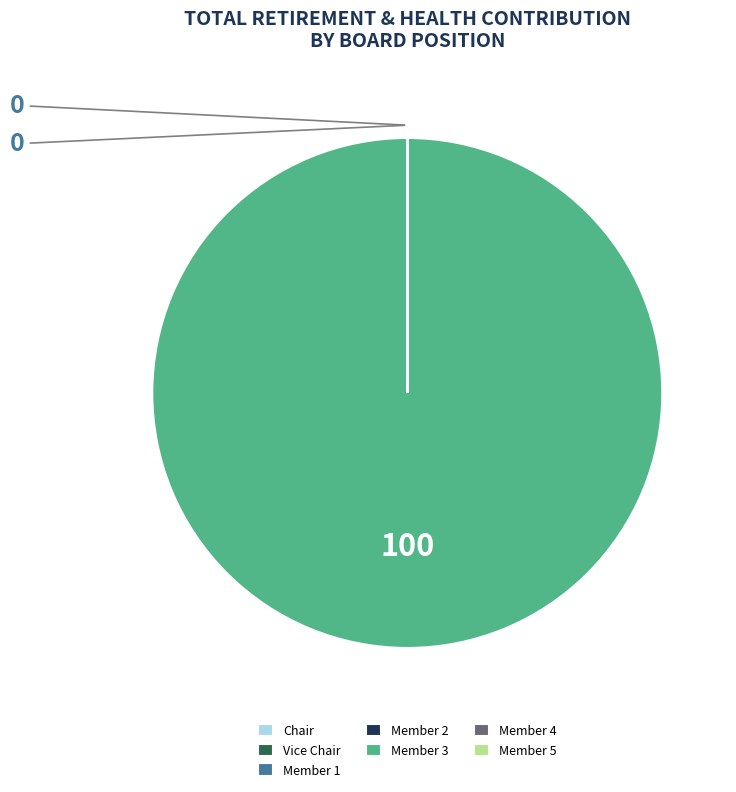

True or false: Member 3 accounts for 100% of the total.

True